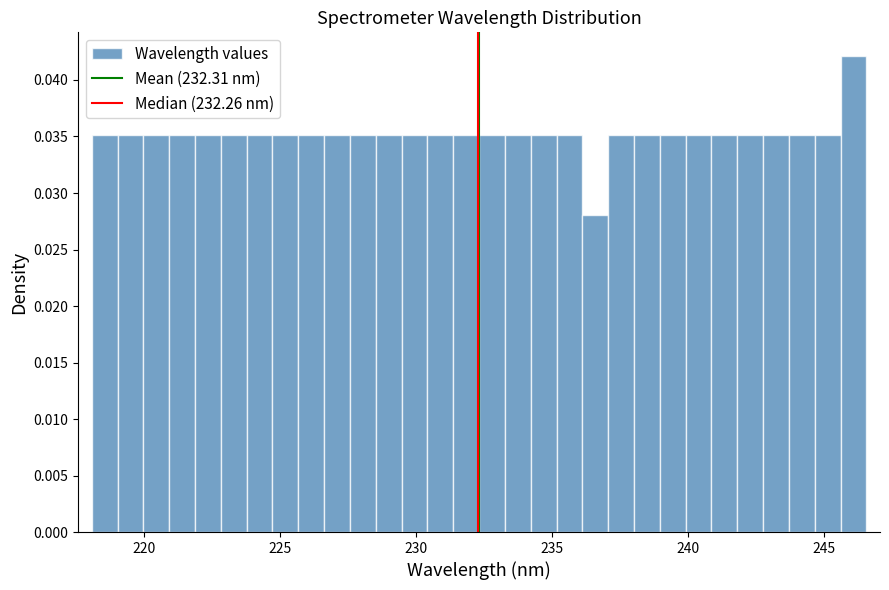

Around what value on the x-axis is the tallest bar? Give the approximate position of its centre, as read against the axis.

246.0